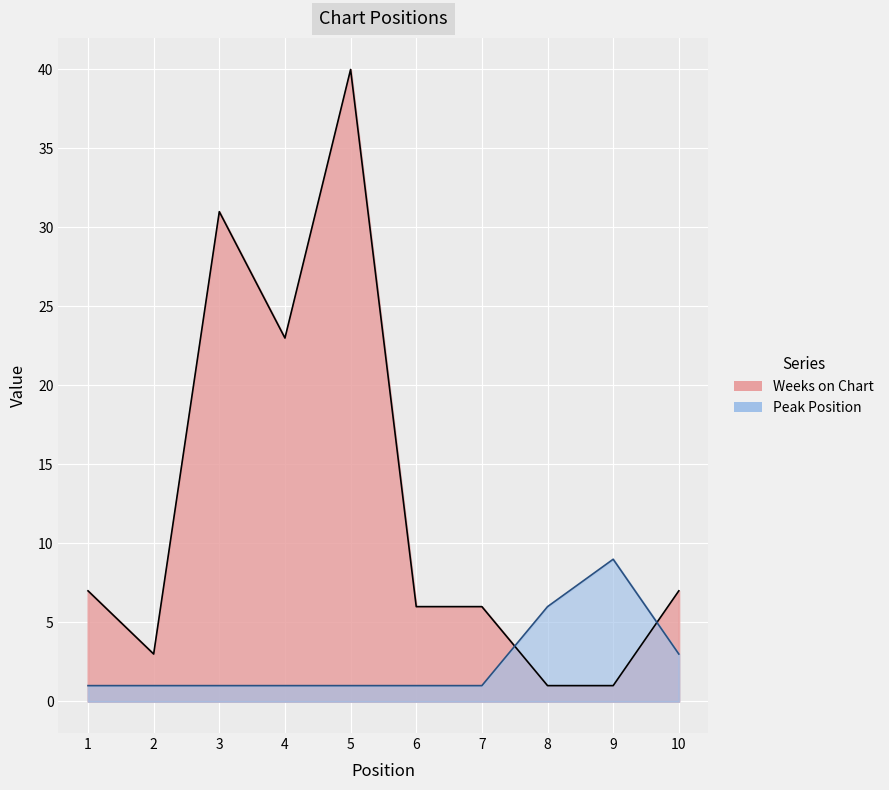

The Weeks on Chart series shows 2 at 7. True or false?

False